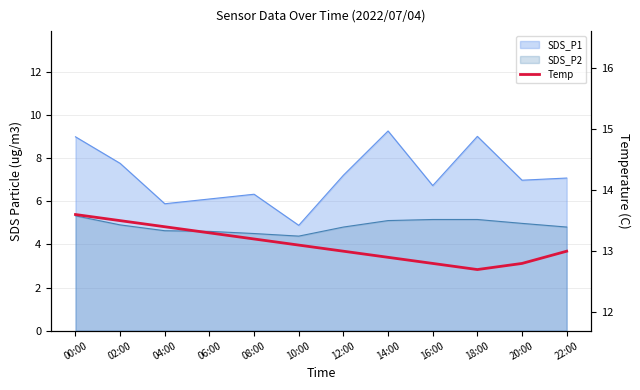

The chart shows a value of 17.8 at 14:00. True or false?

False